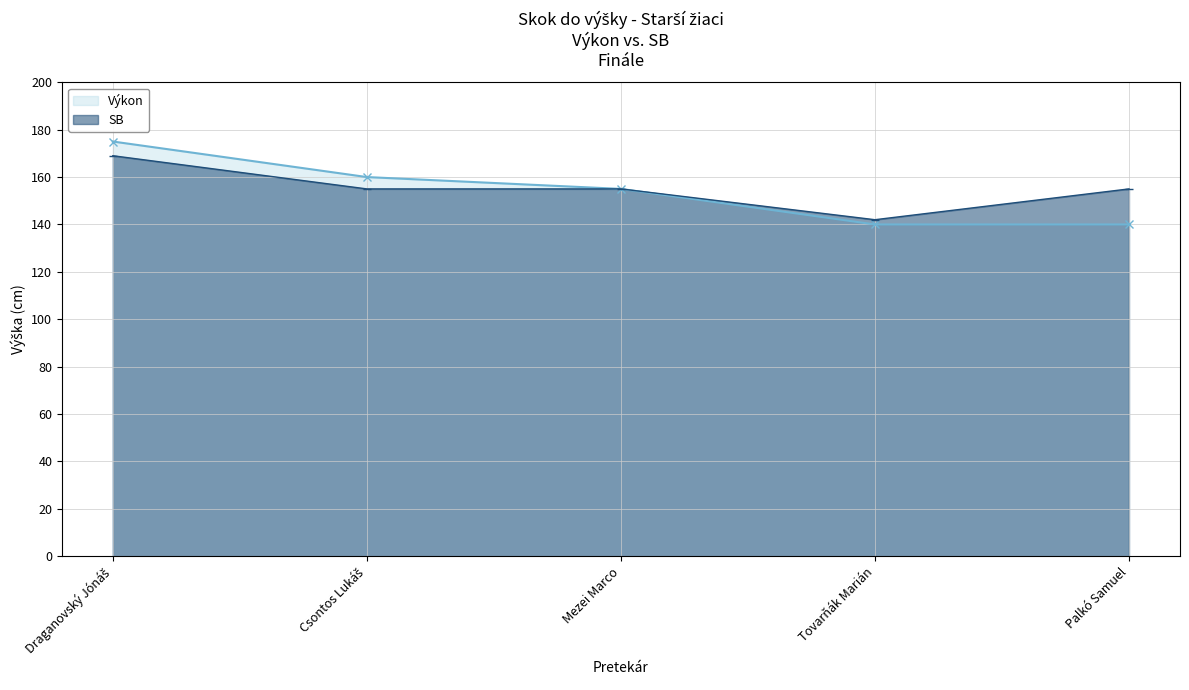

How many Výkon values are between 140 and 160?

4